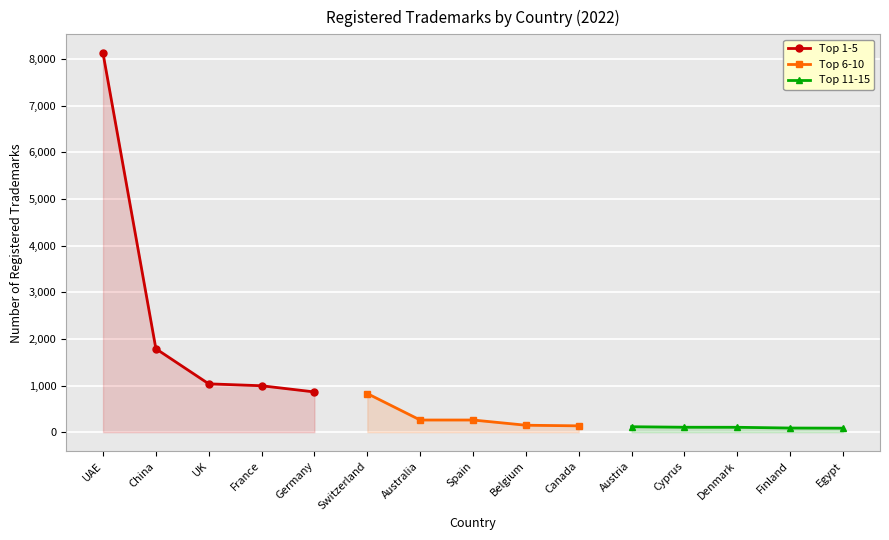

What is the highest value of the Top 1-5 series?

8127